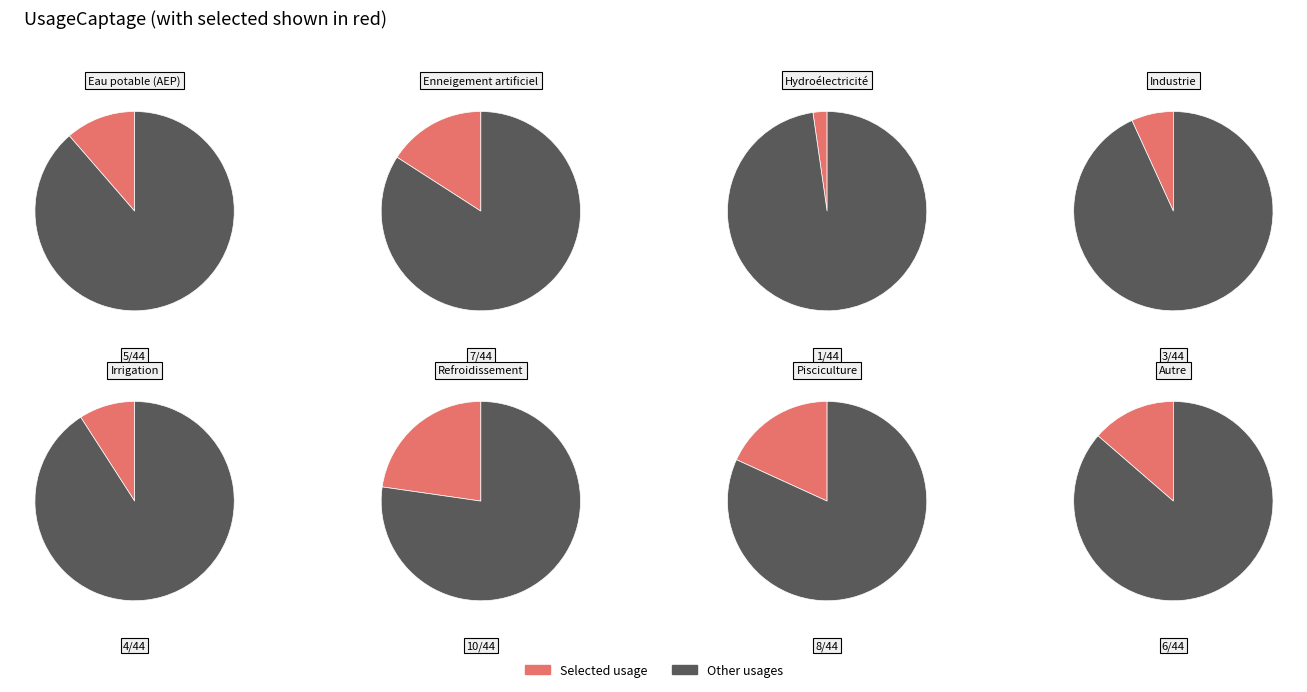

Which has a higher value, Irrigation or Pisciculture?

Pisciculture